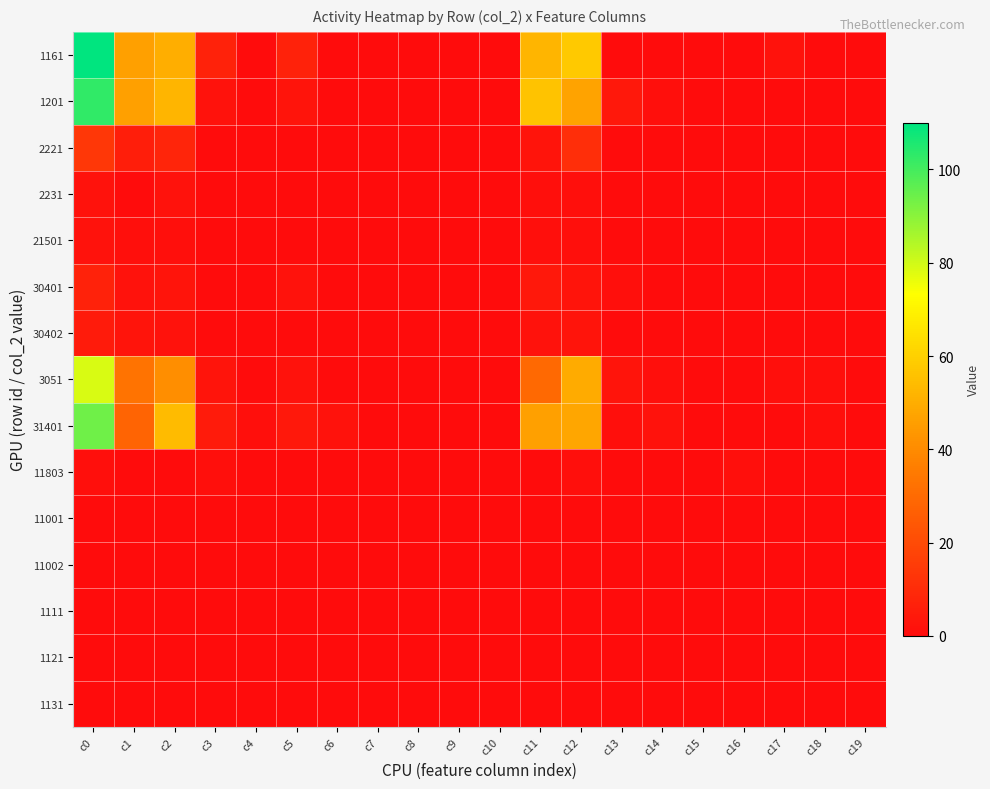

Reading right to left, what are all the values shown in this chart?

1161: c19=0	c18=0	c17=2	c16=0	c15=0	c14=0	c13=0	c12=58	c11=52	c10=0	c9=0	c8=0	c7=0	c6=0	c5=7	c4=0	c3=7	c2=50	c1=46	c0=110
1201: c19=0	c18=0	c17=0	c16=0	c15=0	c14=1	c13=4	c12=47	c11=56	c10=0	c9=0	c8=0	c7=0	c6=0	c5=3	c4=0	c3=2	c2=52	c1=46	c0=103
2221: c19=0	c18=0	c17=0	c16=0	c15=0	c14=0	c13=0	c12=11	c11=3	c10=0	c9=0	c8=0	c7=0	c6=0	c5=0	c4=0	c3=0	c2=8	c1=6	c0=14
2231: c19=0	c18=0	c17=0	c16=0	c15=0	c14=0	c13=0	c12=1	c11=1	c10=0	c9=0	c8=0	c7=0	c6=0	c5=0	c4=0	c3=0	c2=2	c1=0	c0=2
21501: c19=0	c18=0	c17=0	c16=0	c15=0	c14=0	c13=0	c12=1	c11=1	c10=0	c9=0	c8=0	c7=0	c6=0	c5=0	c4=0	c3=0	c2=1	c1=1	c0=2
30401: c19=0	c18=0	c17=0	c16=0	c15=0	c14=0	c13=1	c12=3	c11=4	c10=0	c9=0	c8=0	c7=0	c6=0	c5=2	c4=0	c3=0	c2=3	c1=2	c0=7
30402: c19=0	c18=0	c17=0	c16=0	c15=0	c14=0	c13=0	c12=3	c11=2	c10=0	c9=0	c8=0	c7=0	c6=0	c5=0	c4=0	c3=0	c2=2	c1=3	c0=5
3051: c19=0	c18=1	c17=1	c16=0	c15=0	c14=1	c13=3	c12=49	c11=30	c10=0	c9=0	c8=0	c7=0	c6=0	c5=2	c4=0	c3=3	c2=41	c1=33	c0=79
31401: c19=0	c18=1	c17=0	c16=0	c15=0	c14=2	c13=1	c12=48	c11=46	c10=0	c9=0	c8=0	c7=0	c6=2	c5=4	c4=1	c3=5	c2=54	c1=28	c0=94
11803: c19=0	c18=0	c17=0	c16=1	c15=0	c14=0	c13=0	c12=1	c11=0	c10=0	c9=0	c8=0	c7=0	c6=0	c5=0	c4=0	c3=1	c2=0	c1=0	c0=1
11001: c19=0	c18=0	c17=0	c16=0	c15=0	c14=0	c13=0	c12=0	c11=0	c10=0	c9=0	c8=0	c7=0	c6=0	c5=0	c4=0	c3=0	c2=0	c1=0	c0=0
11002: c19=0	c18=0	c17=0	c16=0	c15=0	c14=0	c13=0	c12=0	c11=0	c10=0	c9=0	c8=0	c7=0	c6=0	c5=0	c4=0	c3=0	c2=0	c1=0	c0=0
1111: c19=0	c18=0	c17=0	c16=0	c15=0	c14=0	c13=0	c12=0	c11=0	c10=0	c9=0	c8=0	c7=0	c6=0	c5=0	c4=0	c3=0	c2=0	c1=0	c0=0
1121: c19=0	c18=0	c17=0	c16=0	c15=0	c14=0	c13=0	c12=0	c11=0	c10=0	c9=0	c8=0	c7=0	c6=0	c5=0	c4=0	c3=0	c2=0	c1=0	c0=0
1131: c19=0	c18=0	c17=0	c16=0	c15=0	c14=0	c13=0	c12=0	c11=0	c10=0	c9=0	c8=0	c7=0	c6=0	c5=0	c4=0	c3=0	c2=0	c1=0	c0=0